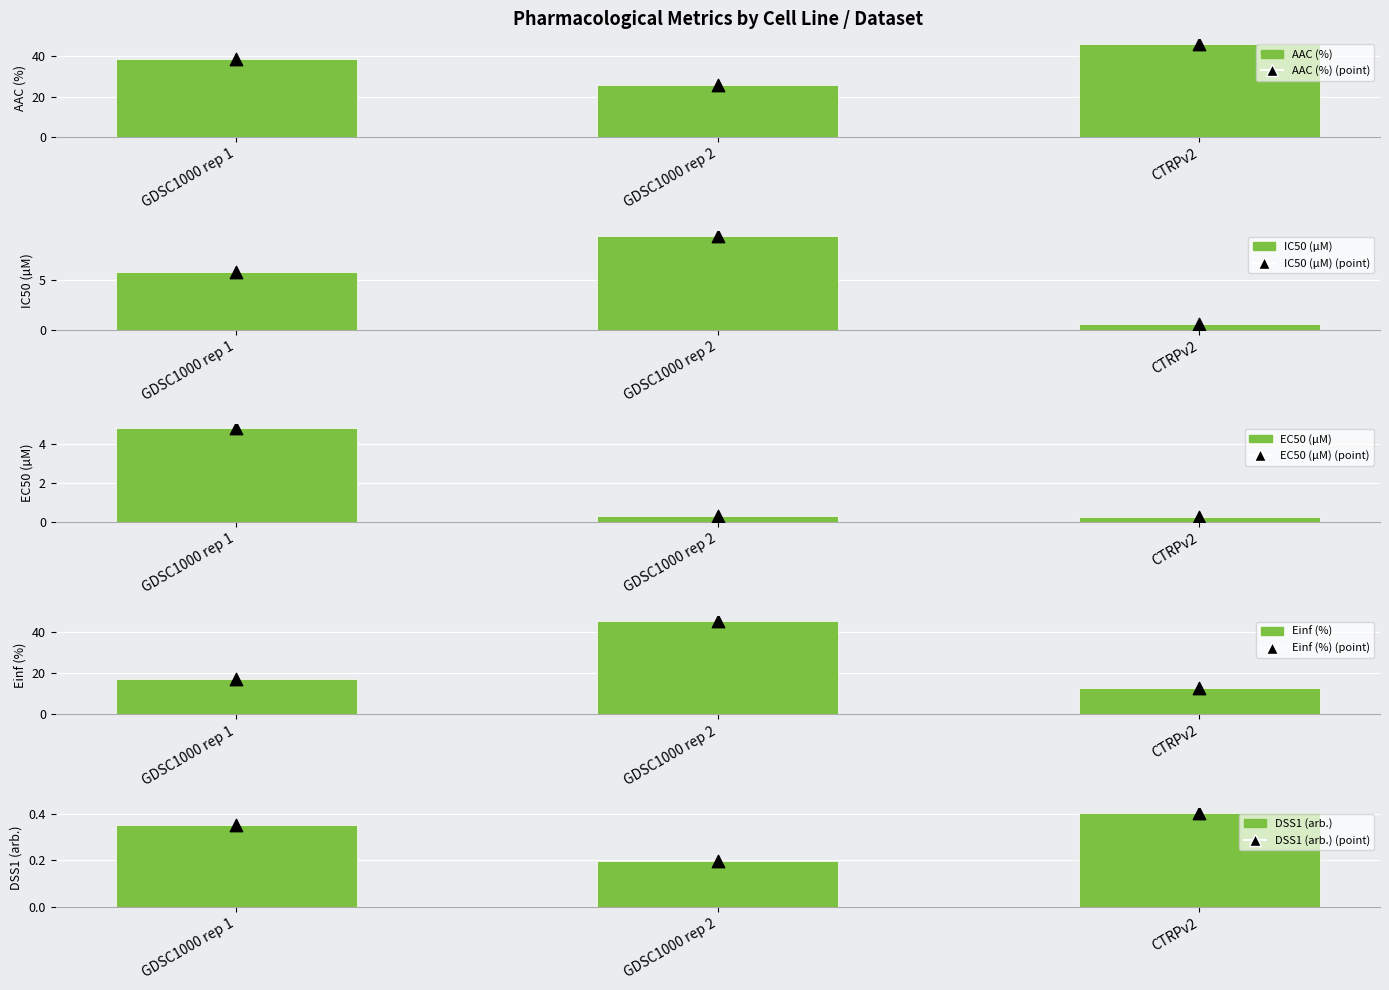

Which series has the widest spread of Y values?

Einf (%)